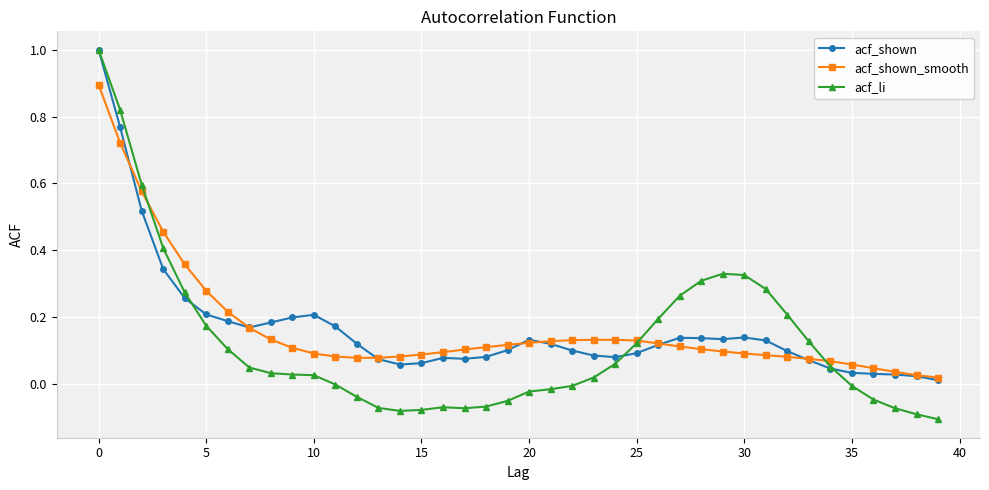

True or false: acf_shown has more than 2 interior local peaks.

True